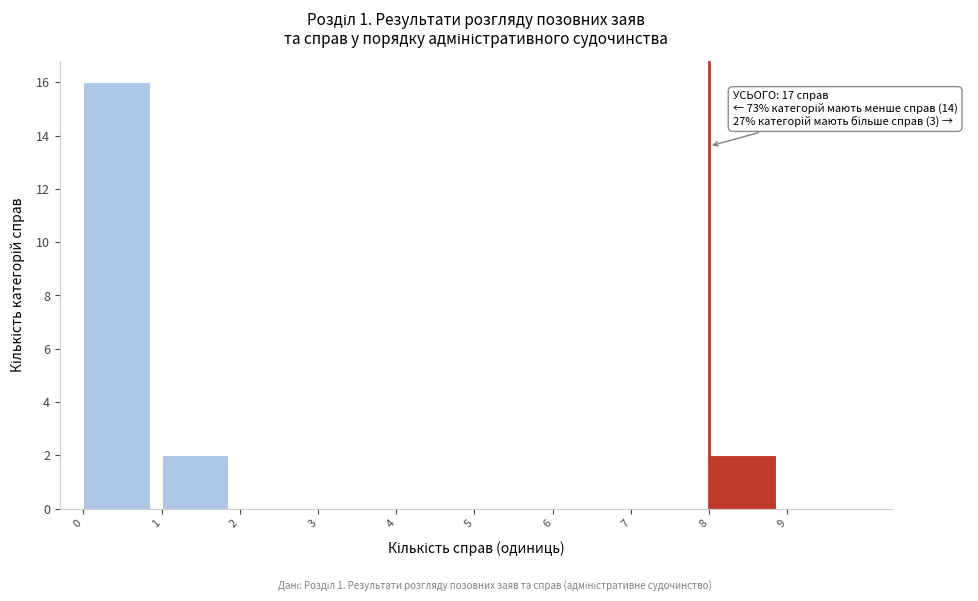

Which range on the x-axis has the tallest bar?

0 to 1